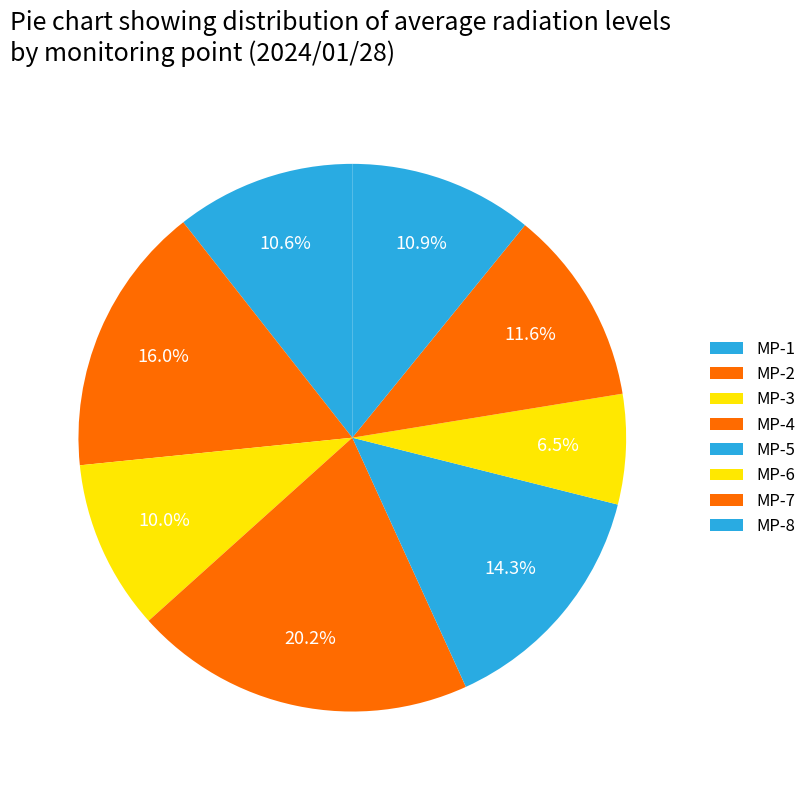

How many slices are in this pie chart?

8